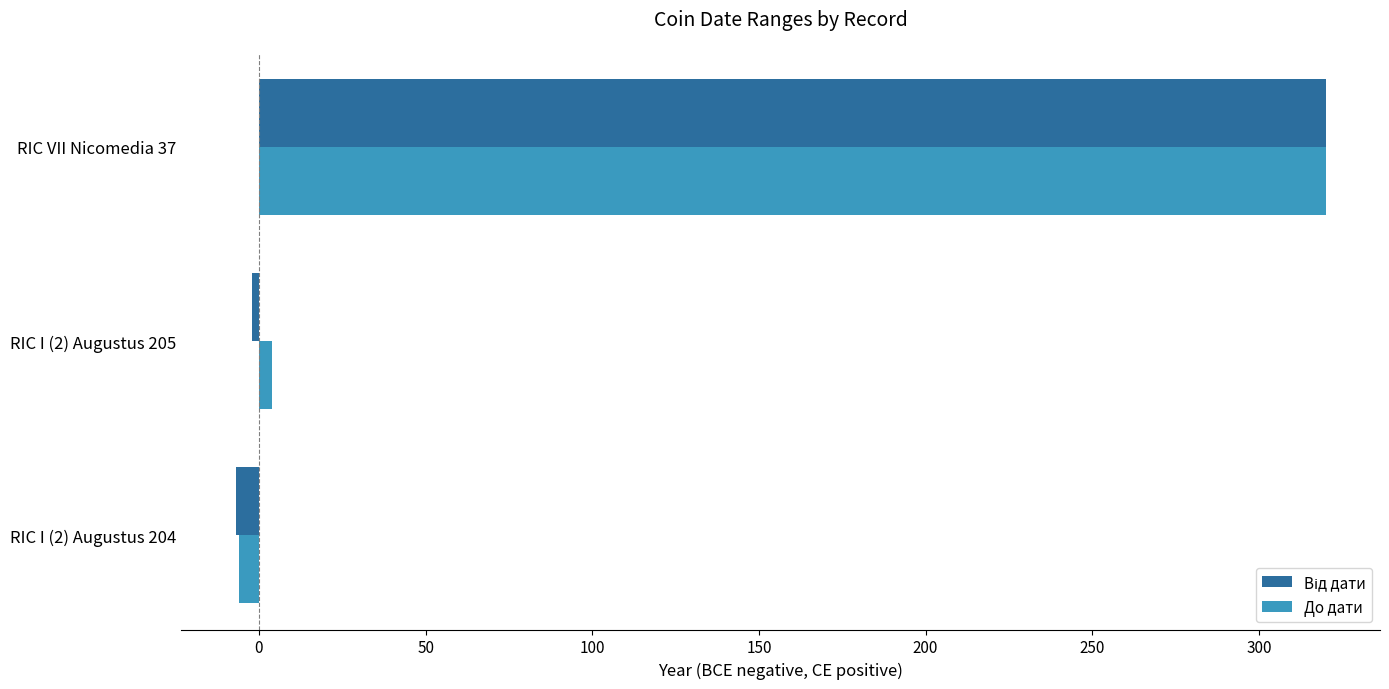

What is the maximum value for До дати?

320